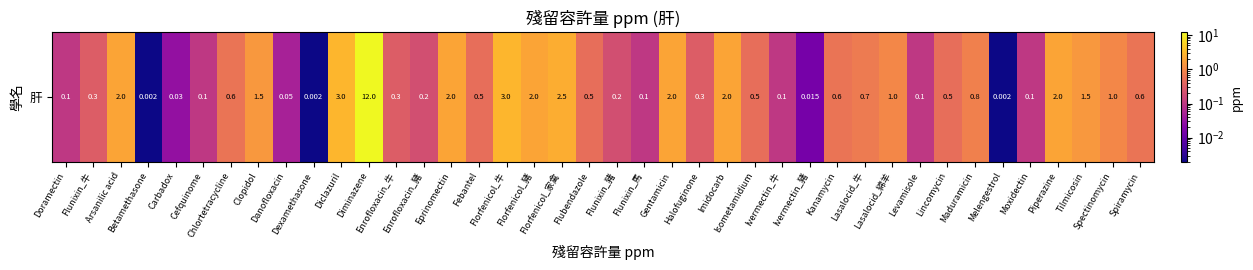

The value at Clopidol is 2.4. True or false?

False